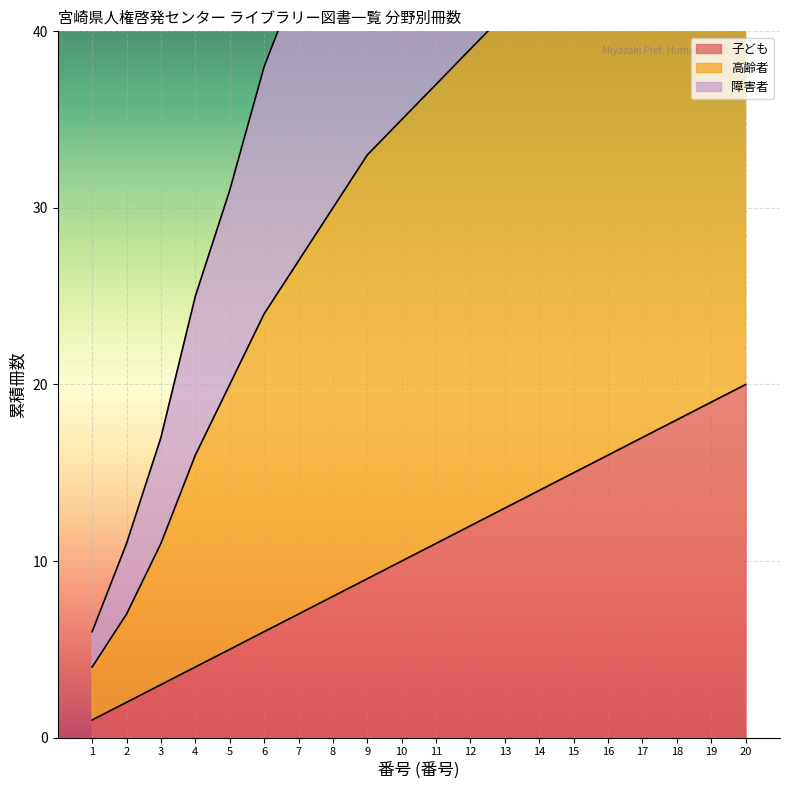

True or false: 高齢者 and 子ども cross at least once.

False